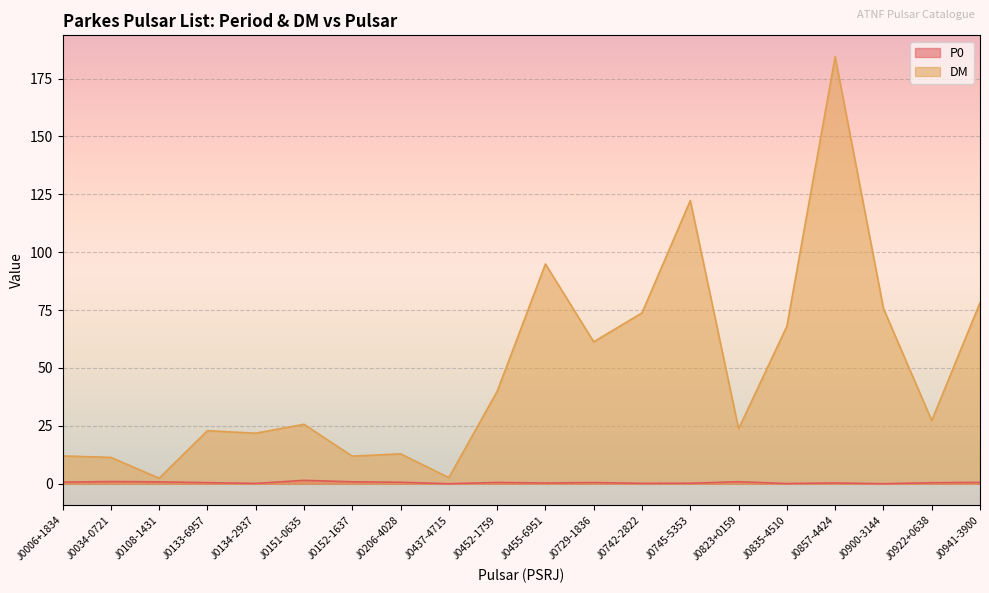

Reading left to right, extract all data points from this chart.

P0: 0.7	0.9	0.8	0.5	0.1	1.5	0.8	0.6	0.0	0.5	0.3	0.5	0.2	0.2	0.9	0.1	0.3	0.0	0.4	0.6
DM: 12.0	11.4	2.4	22.9	21.8	25.7	11.9	12.9	2.6	39.9	94.9	61.3	73.8	122.3	23.7	68.0	184.4	75.7	27.3	78.2